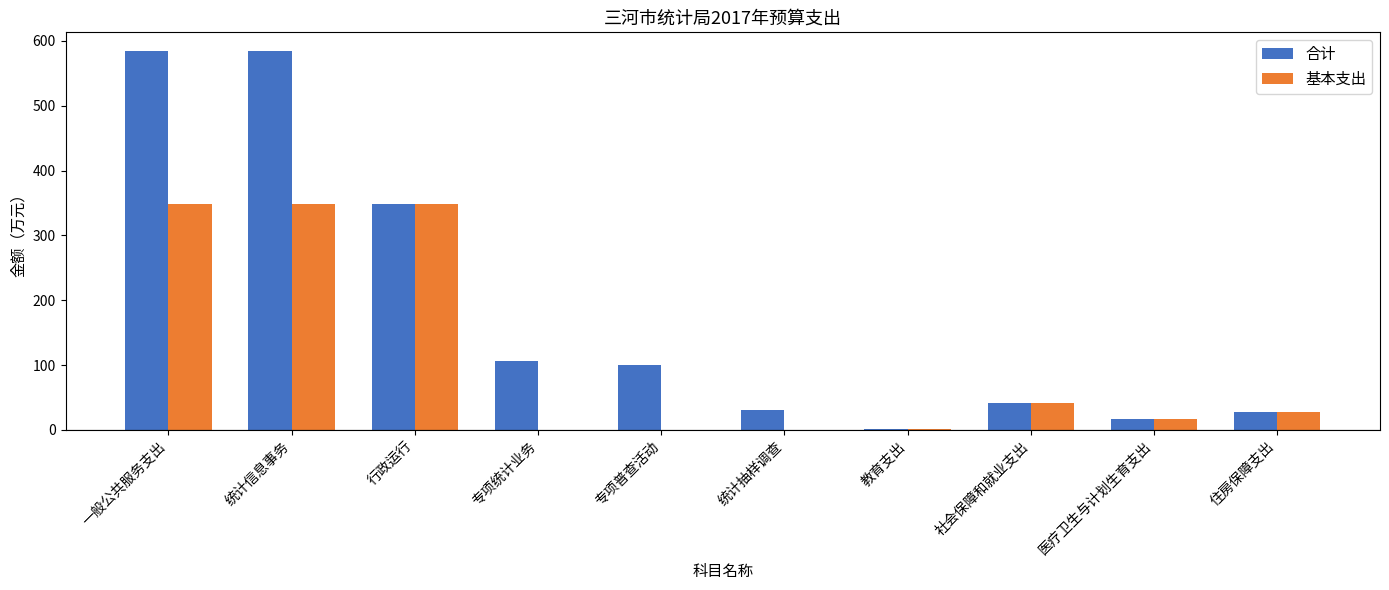

How many categories are shown in the chart?

10